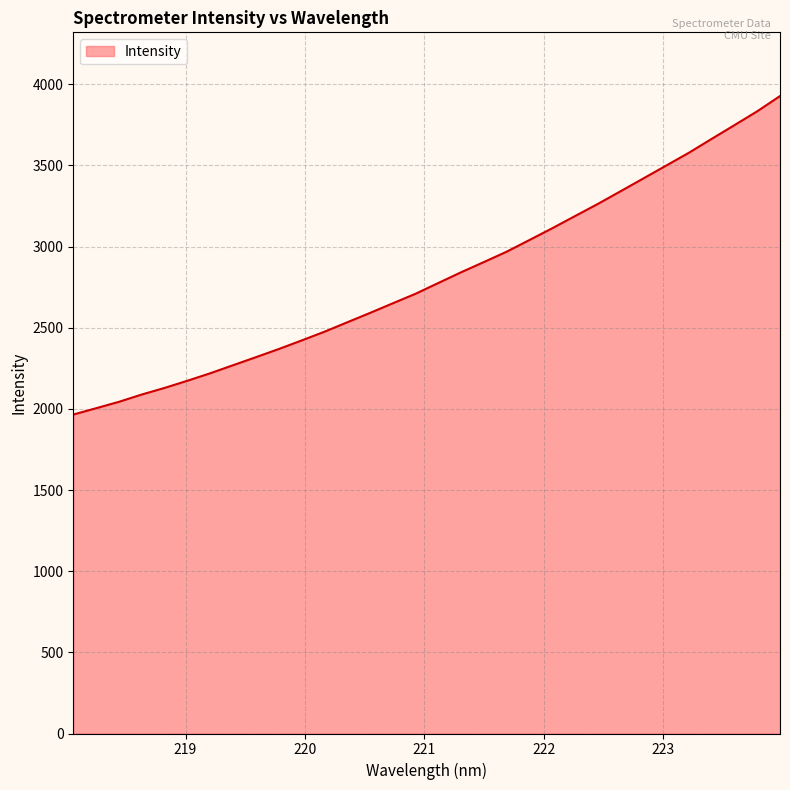

What is the maximum value shown in the chart?

3927.6